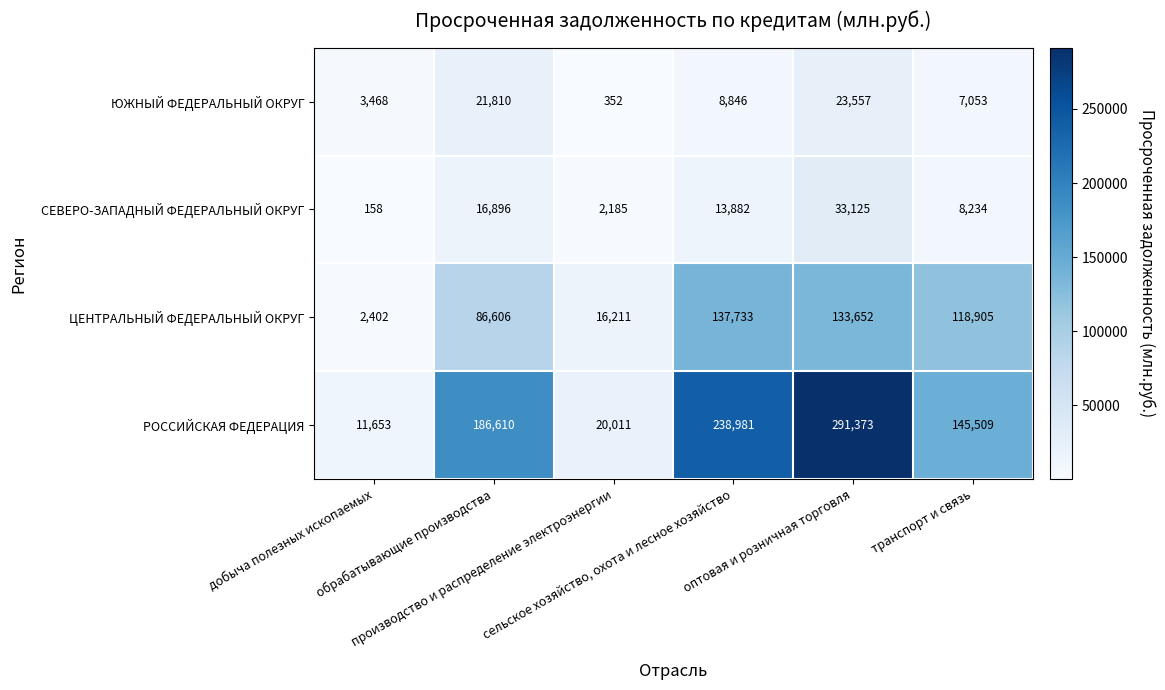

Which series has the largest total across all categories?

РОССИЙСКАЯ ФЕДЕРАЦИЯ